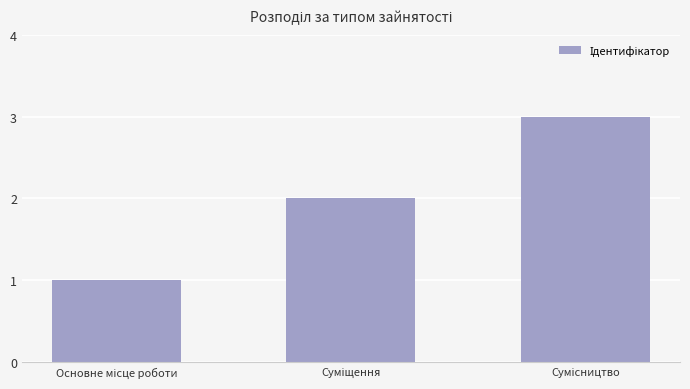

What is the greatest value displayed?

3